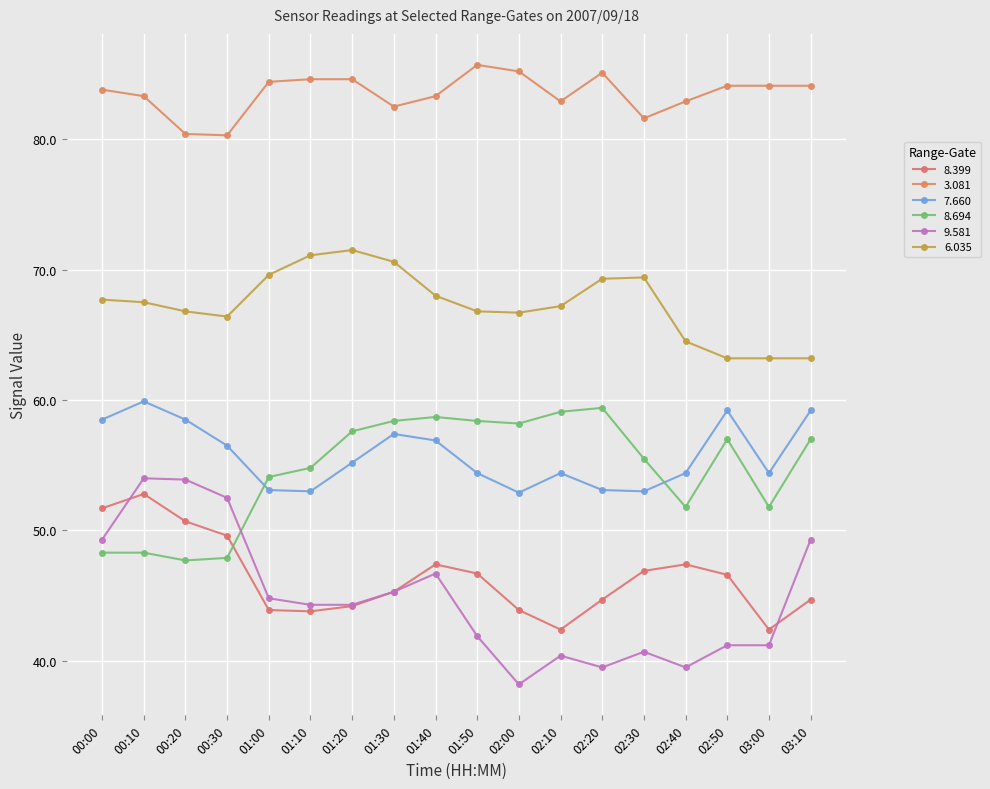

True or false: 9.581 has a value of 38.2 at 02:00.

True